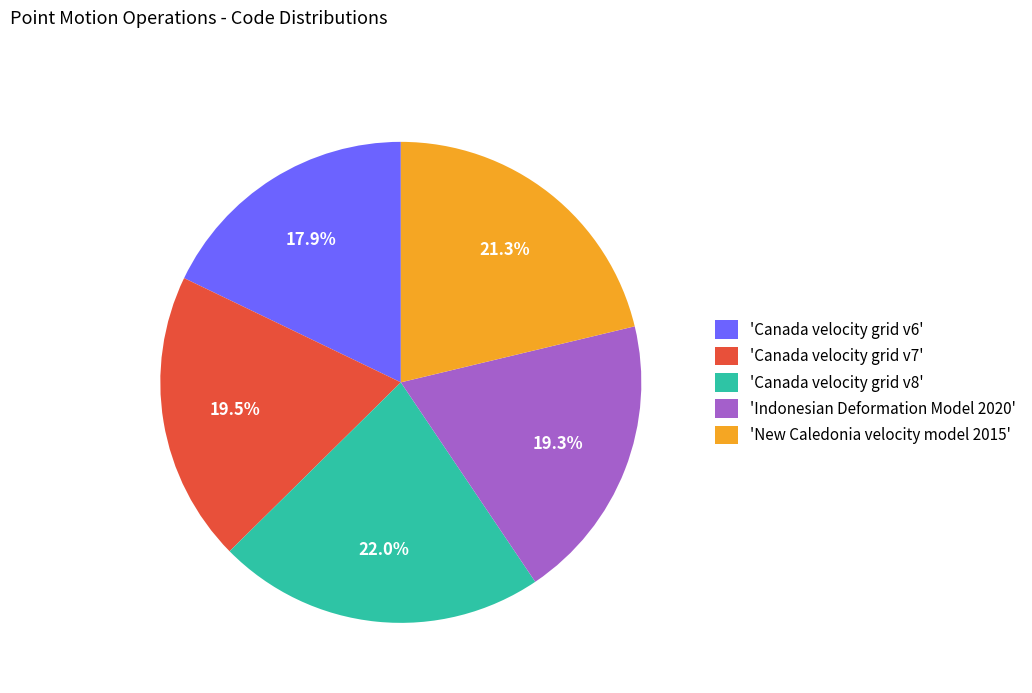

How many segments does this pie chart have?

5